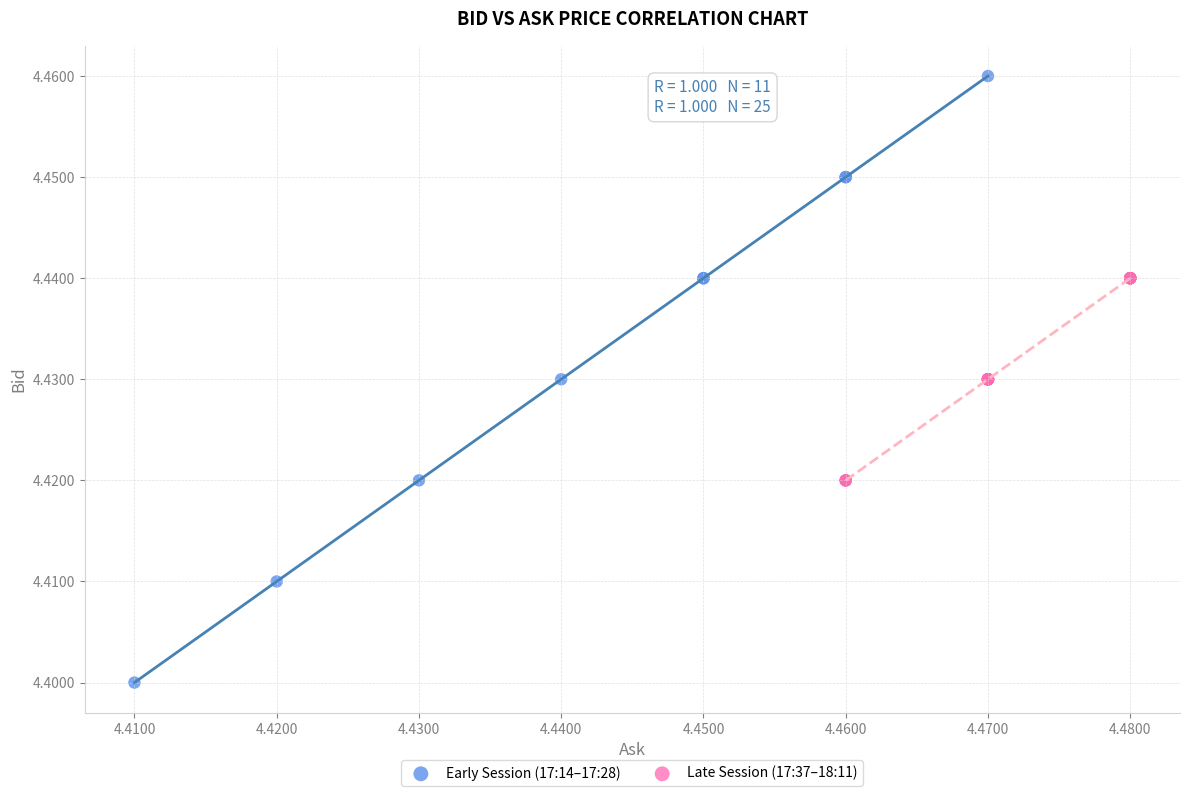

Which series contains the lowest Y value?

Early Session (17:14–17:28)